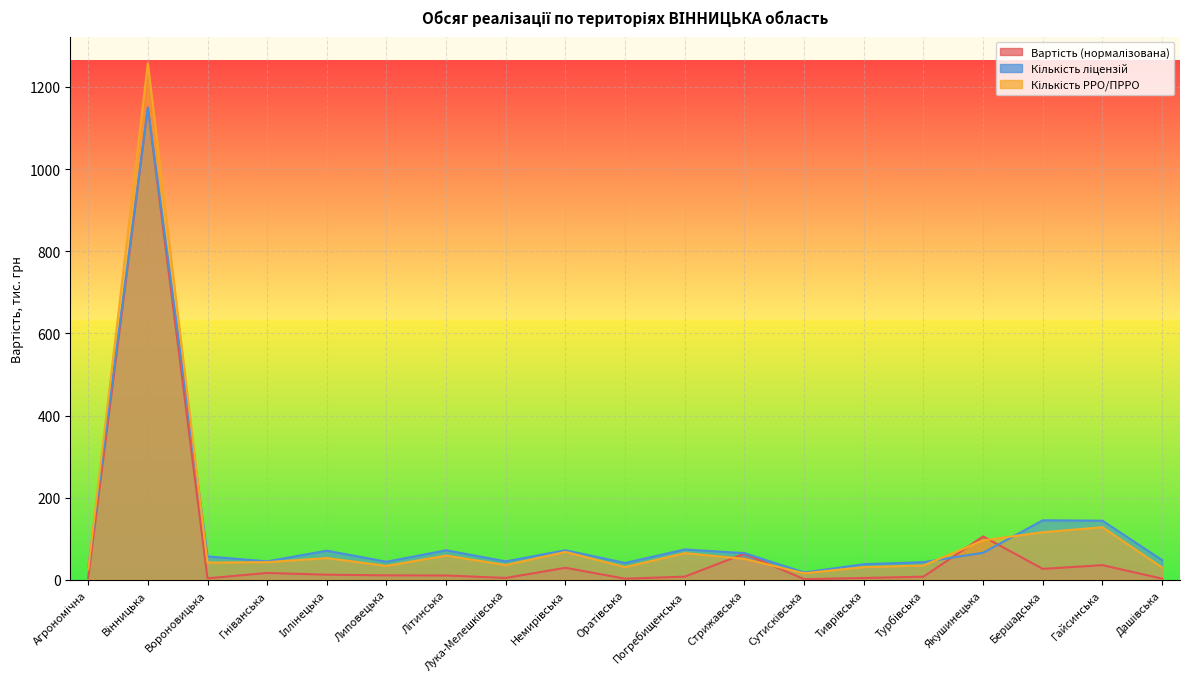

List the series in order of their peak value, highest first.

Кількість РРО/ПРРО, Вартість (тис.), Кількість ліцензій